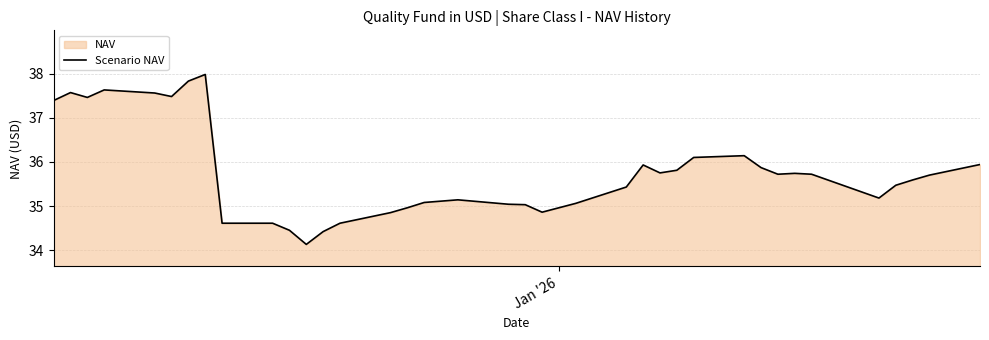

What is the minimum value shown in the chart?

34.1